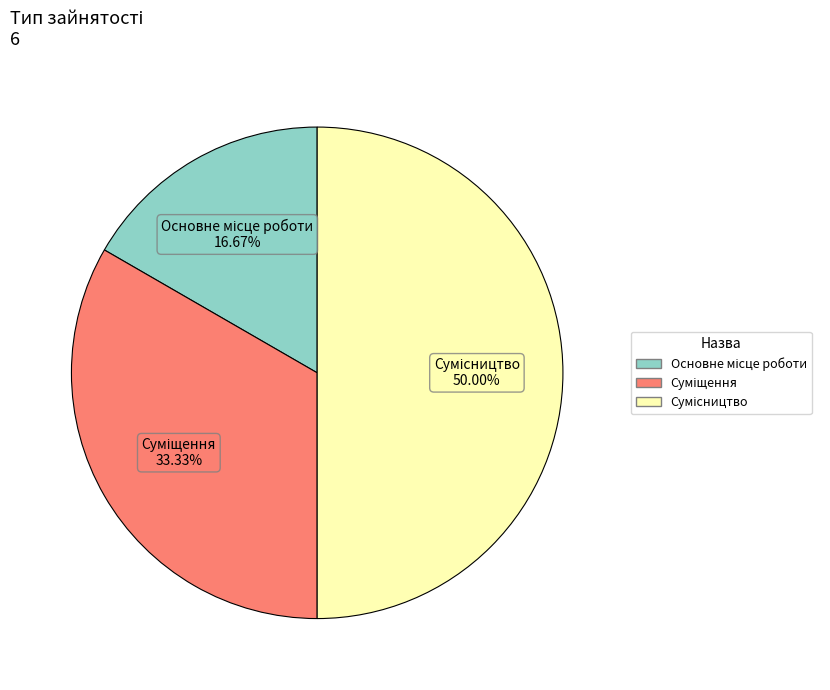

To the nearest percent, what percentage of the pie is Суміщення?

33%